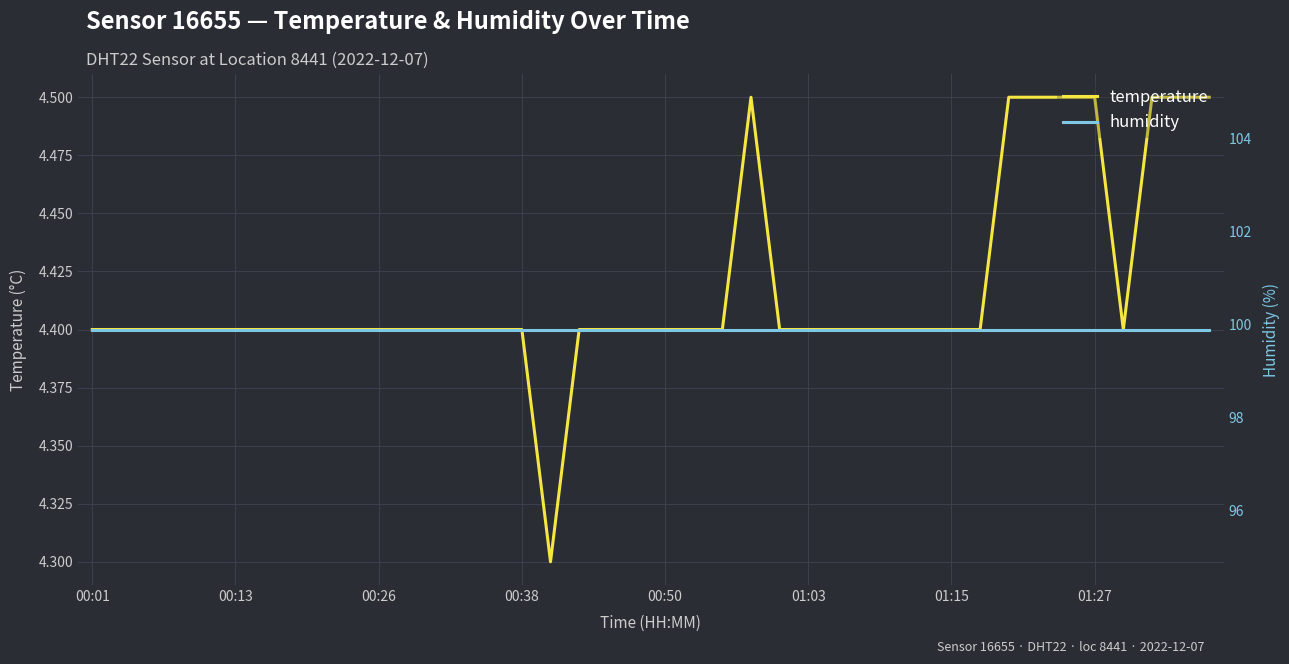

What is the highest value of the temperature series?

4.5